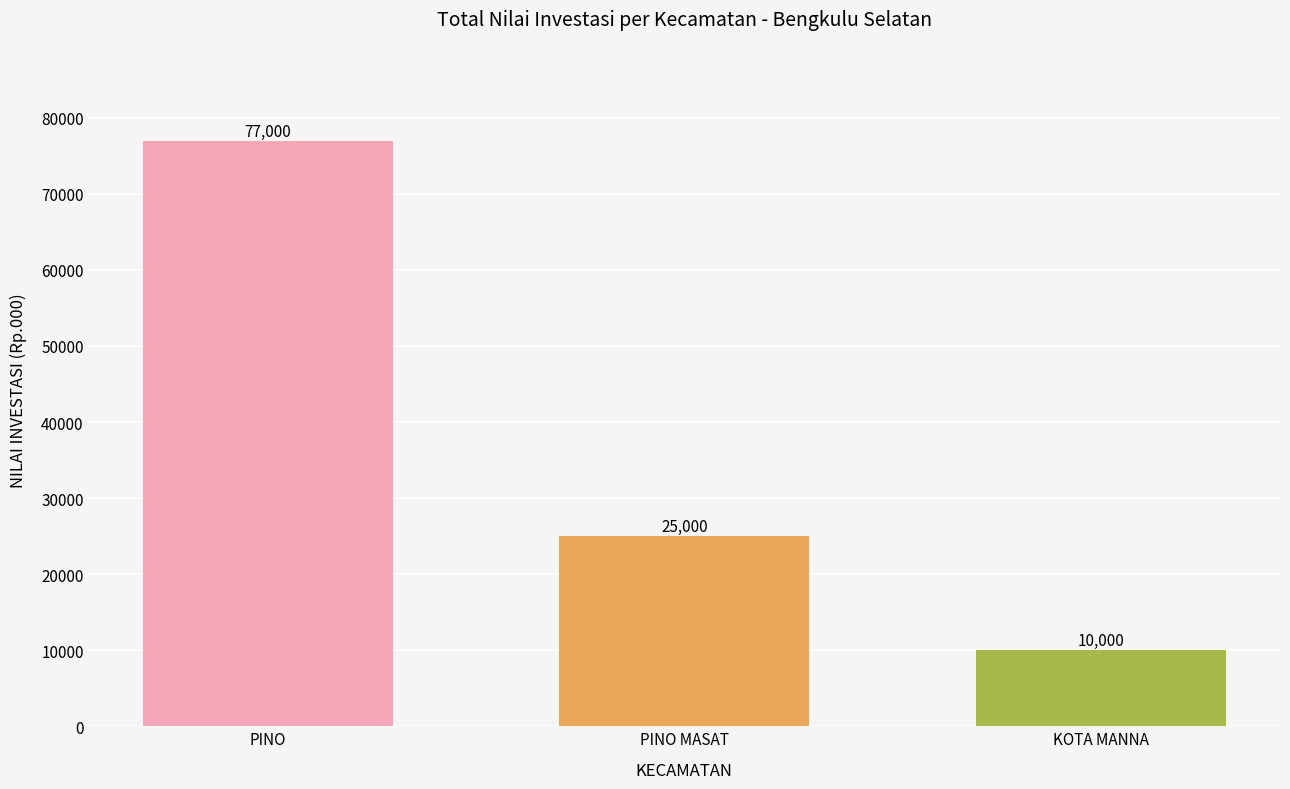

Is it true that the value at KOTA MANNA is 10000?

True